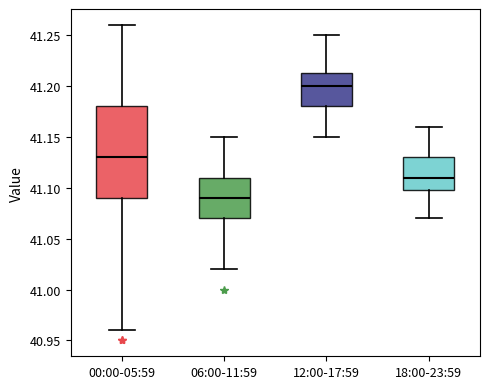

Reading left to right, read every box against the y-axis: the position of its median line, the range the box covers, and the ends of its whiskers. The values are not printed on the chart, so give them approximately, as read against the axis.

00:00-05:59: median 41.130, box 41.090 to 41.180, whiskers 40.960 to 41.260
06:00-11:59: median 41.090, box 41.070 to 41.110, whiskers 41.020 to 41.150
12:00-17:59: median 41.200, box 41.180 to 41.215, whiskers 41.150 to 41.250
18:00-23:59: median 41.110, box 41.100 to 41.130, whiskers 41.070 to 41.160